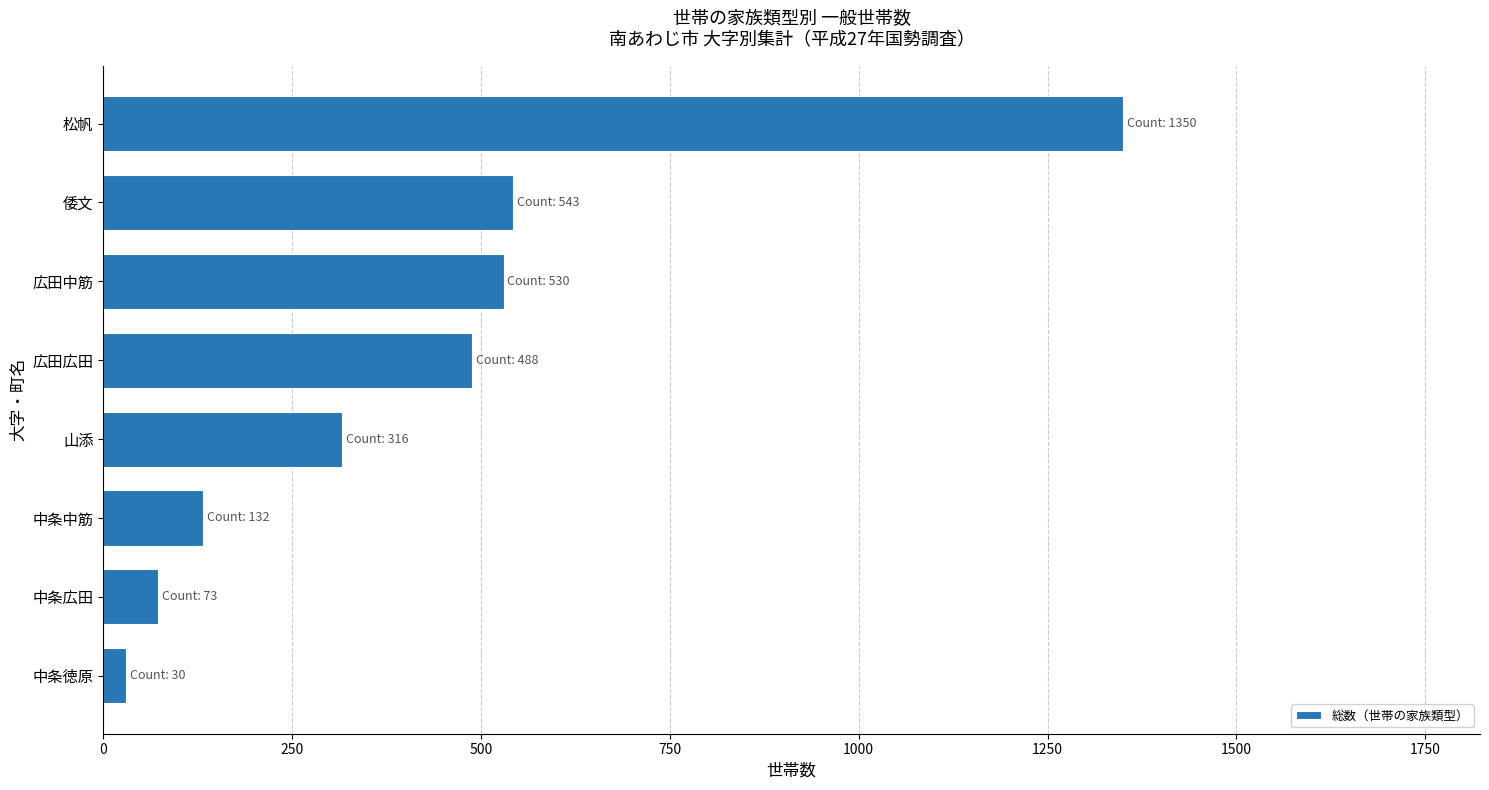

What is the smallest value displayed?

30